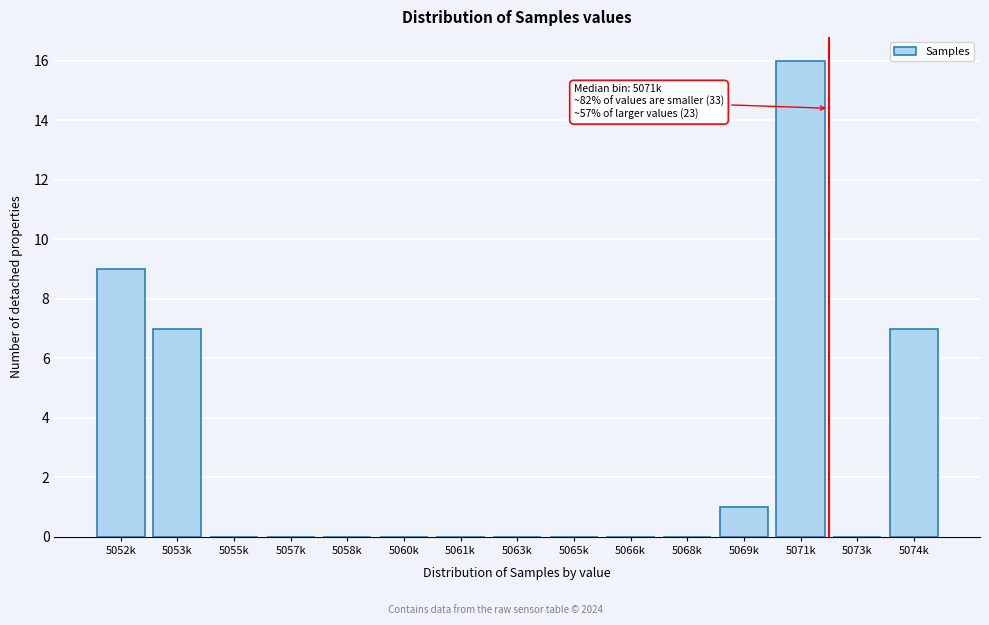

Reading left to right, extract all data points from this chart.

5052k=9	5053k=7	5055k=0	5057k=0	5058k=0	5060k=0	5061k=0	5063k=0	5065k=0	5066k=0	5068k=0	5069k=1	5071k=16	5073k=0	5074k=7